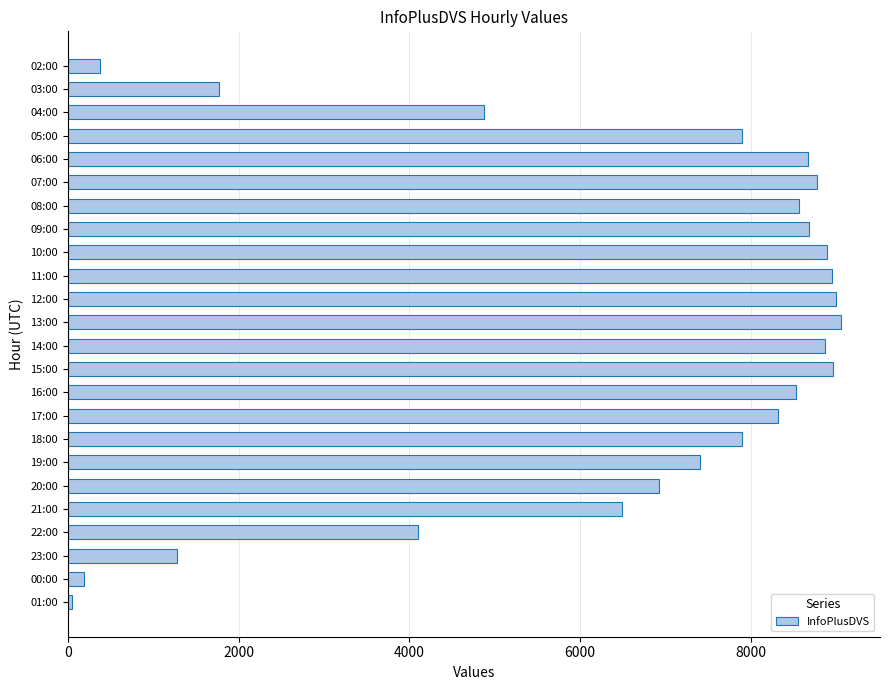

How many categories are shown in the chart?

24